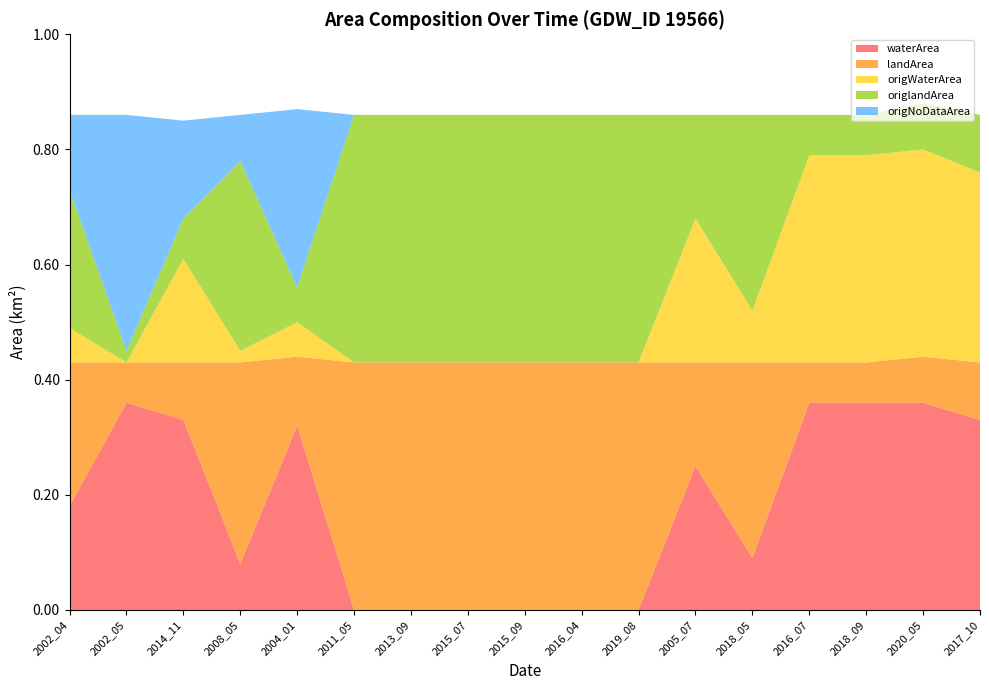

Reading right to left, extract all data points from this chart.

waterArea: 0.3	0.4	0.4	0.4	0.1	0.2	0.0	0.0	0.0	0.0	0.0	0.0	0.3	0.1	0.3	0.4	0.2
landArea: 0.1	0.1	0.1	0.1	0.3	0.2	0.4	0.4	0.4	0.4	0.4	0.4	0.1	0.3	0.1	0.1	0.2
origWaterArea: 0.3	0.4	0.4	0.4	0.1	0.2	0.0	0.0	0.0	0.0	0.0	0.0	0.1	0.0	0.2	0.0	0.1
origlandArea: 0.1	0.1	0.1	0.1	0.3	0.2	0.4	0.4	0.4	0.4	0.4	0.4	0.1	0.3	0.1	0.0	0.2
origNoDataArea: 0.0	0.0	0.0	0.0	0.0	0.0	0.0	0.0	0.0	0.0	0.0	0.0	0.3	0.1	0.2	0.4	0.1